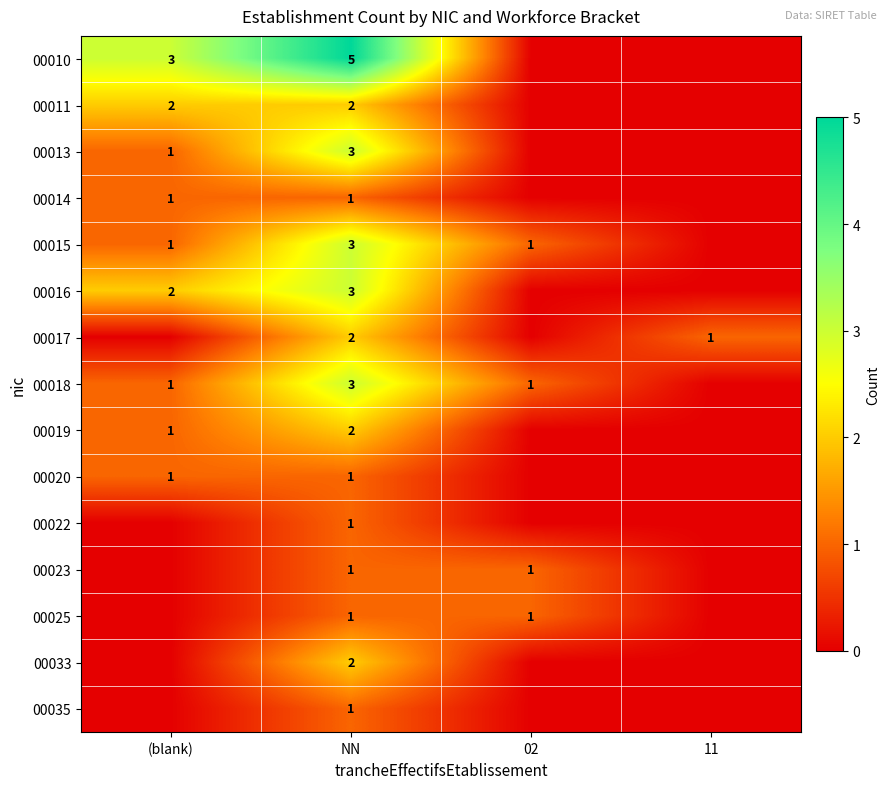

The value of 00015 at NN is 3. True or false?

True